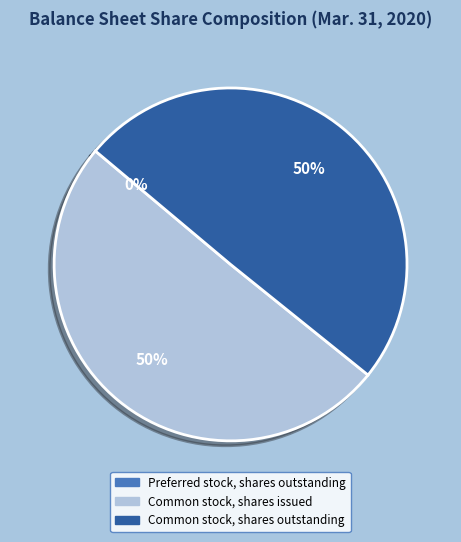

Do Common stock, shares issued and Common stock, shares outstanding together represent more than half of the pie?

Yes